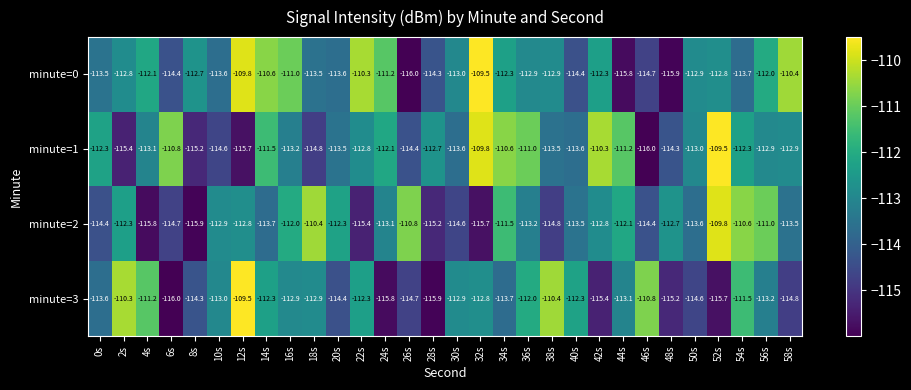

Between 12s and 32s, which series saw the biggest shift?

minute=1